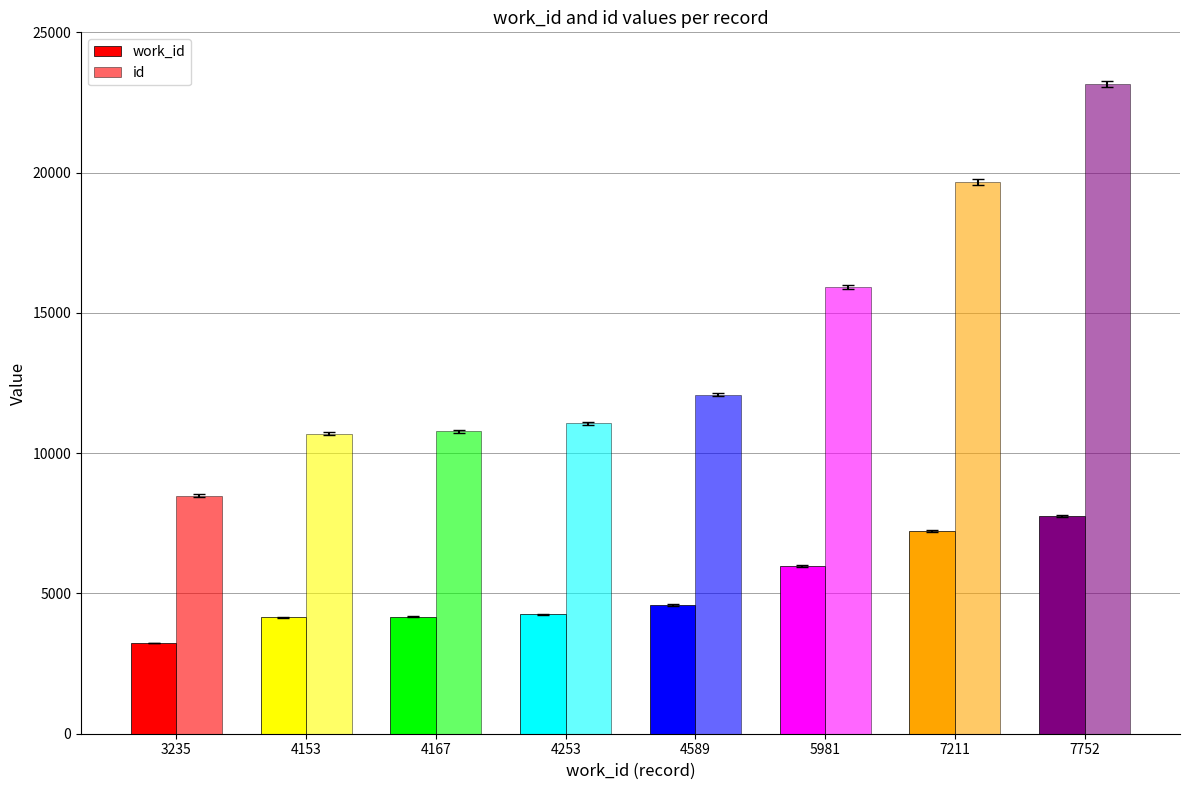

What is the spread (max minus min) of values at 4253?

6816